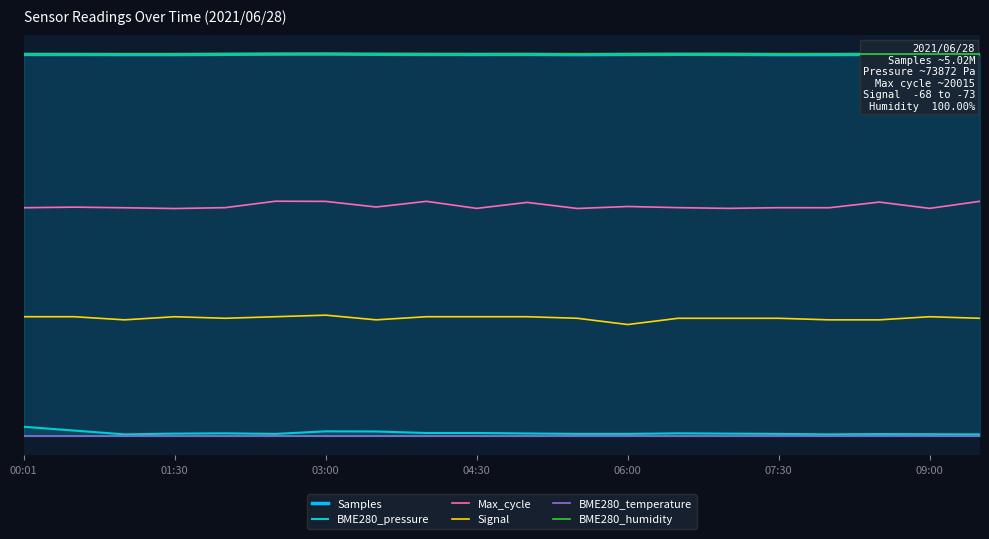

True or false: BME280_humidity has more than 1 interior local peaks.

False